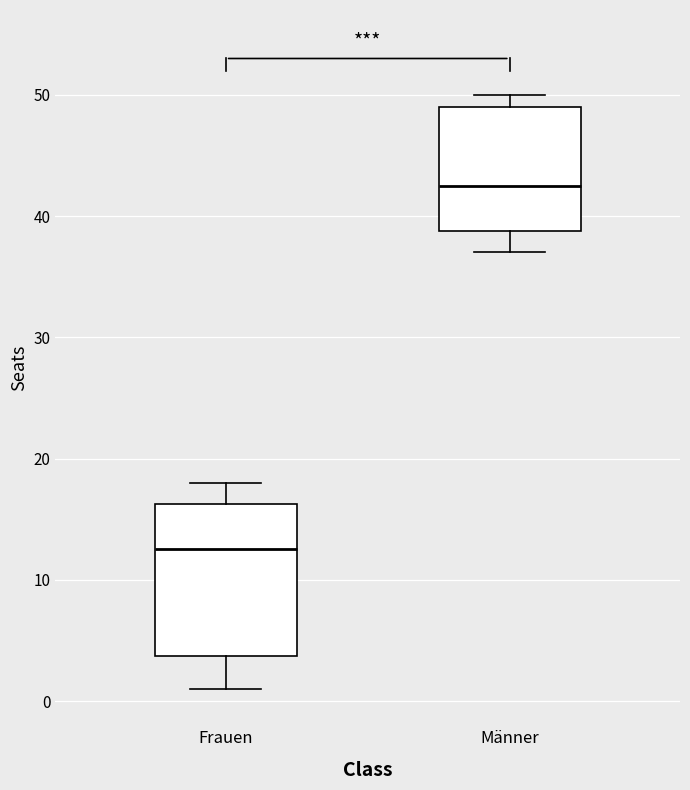

Which box's median line is the highest?

Männer